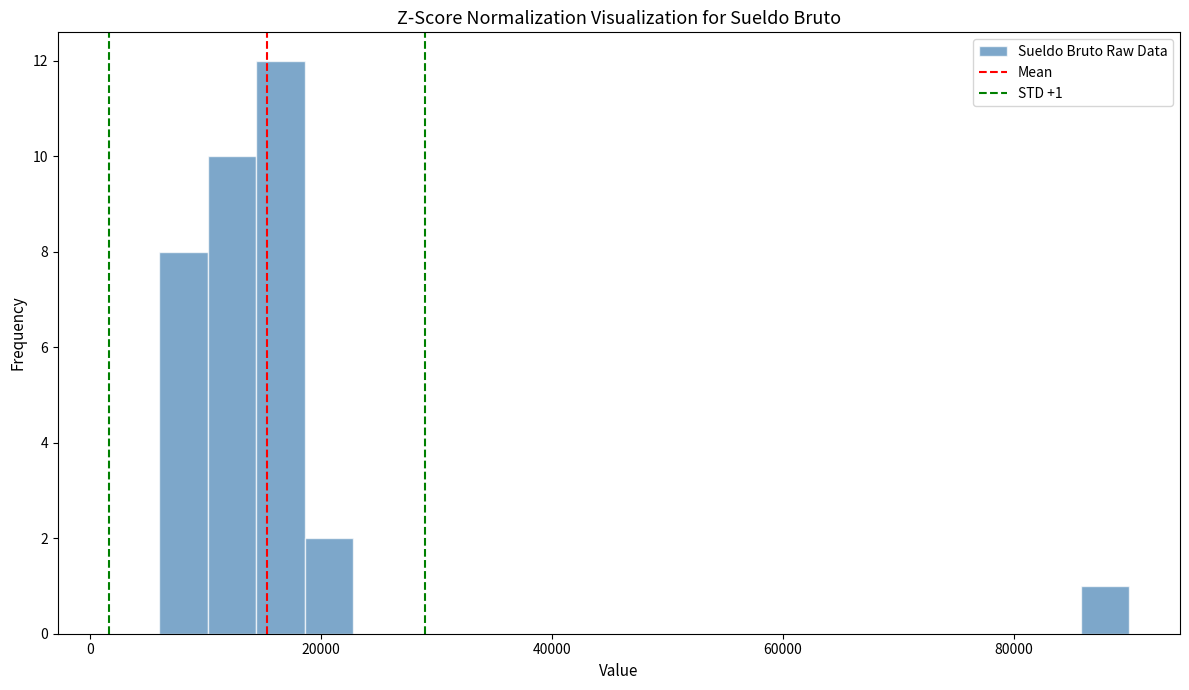

Around what value on the x-axis is the tallest bar? Give the approximate position of its centre, as read against the axis.

16000